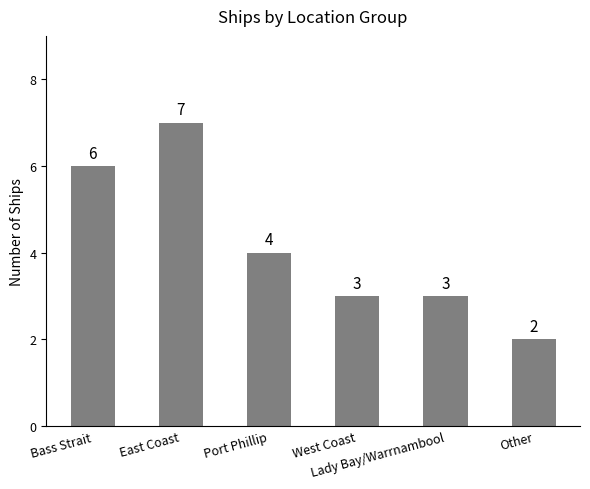

Reading right to left, transcribe all the data shown in this chart.

2	3	3	4	7	6